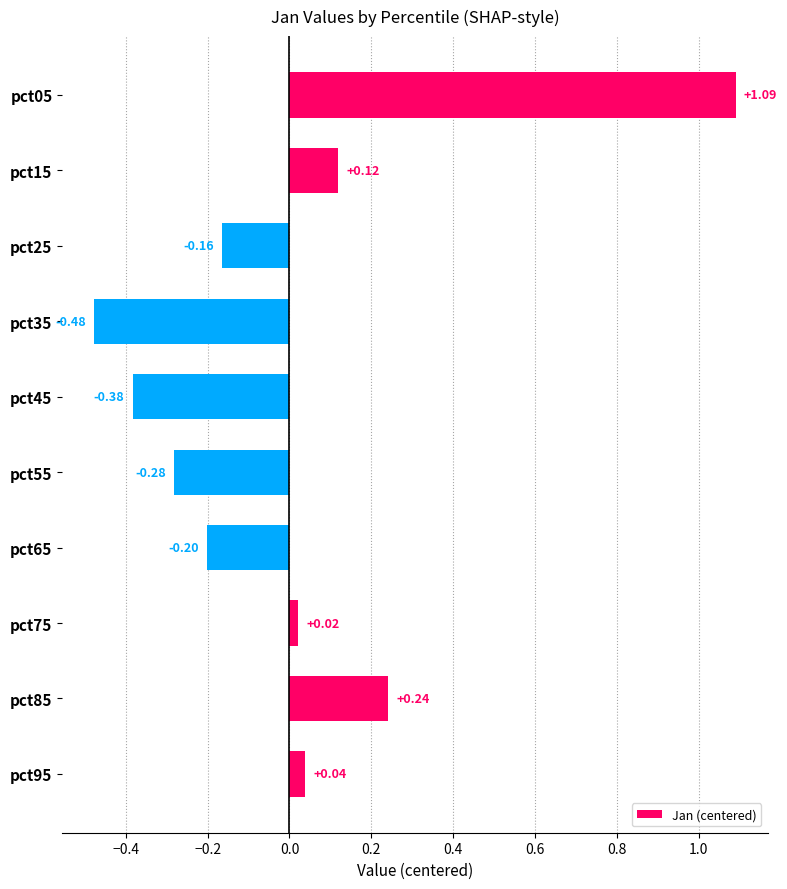

What is the change in value from pct65 to pct75?

+0.2